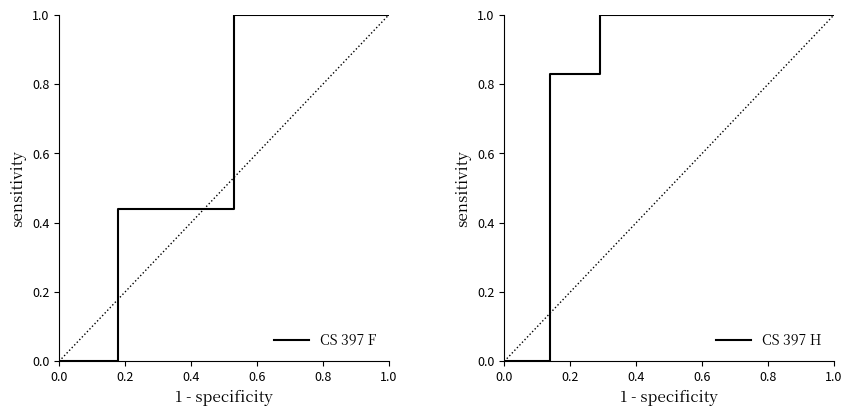

How many CS 397 F values are between 0 and 1?

7